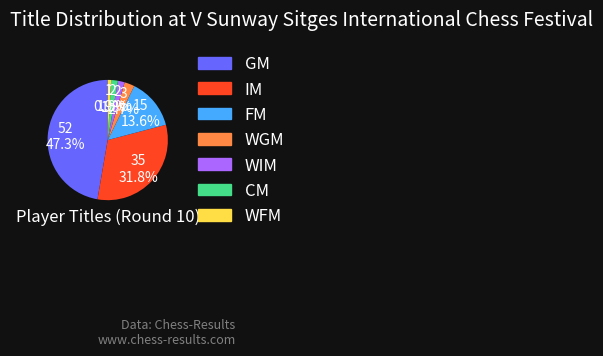

Which category has the biggest portion of the pie?

GM